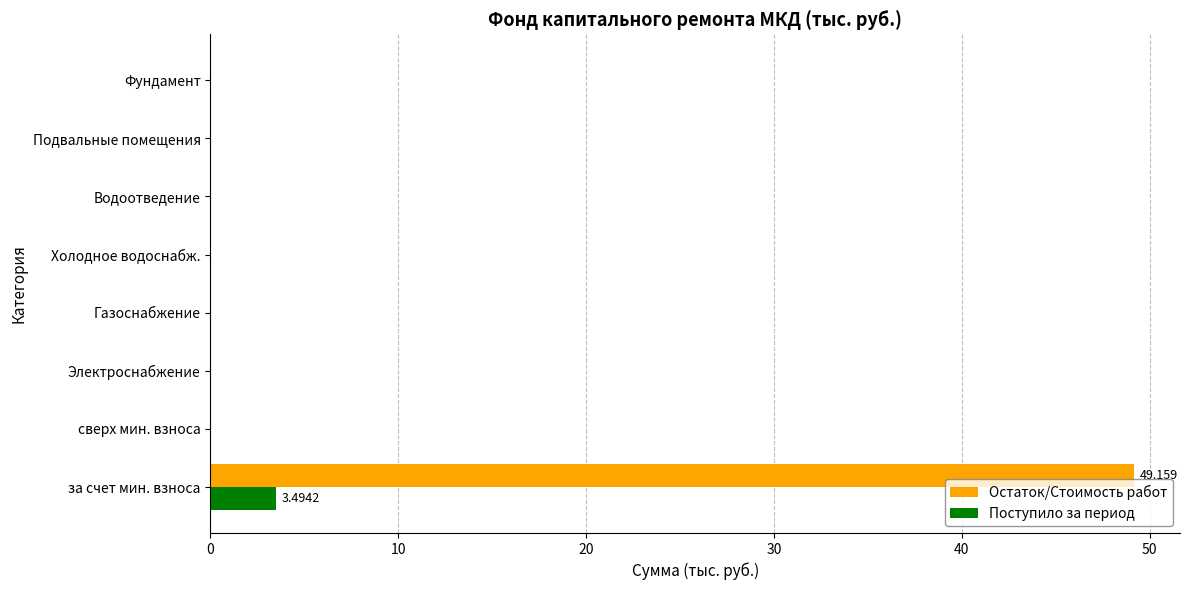

What is the maximum value for Остаток/Стоимость работ?

49.2